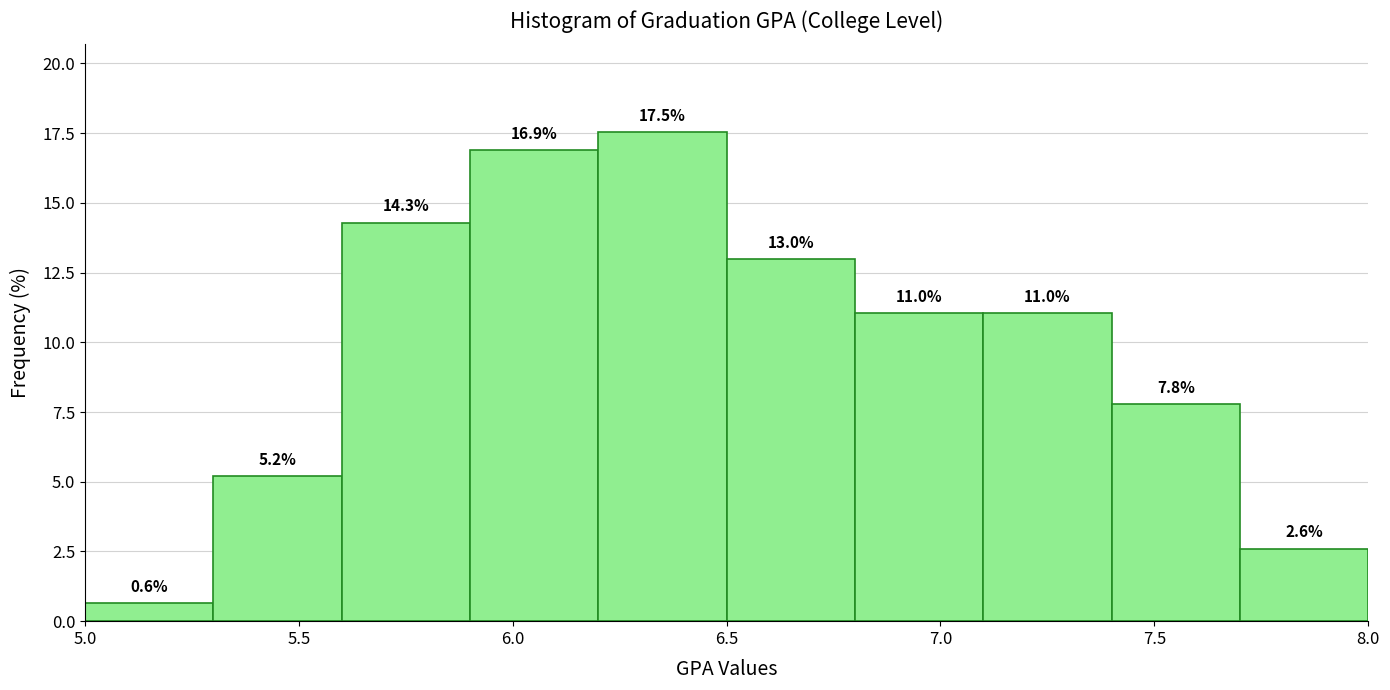

Over which range of the x-axis is the bar tallest?

6.2 to 6.5